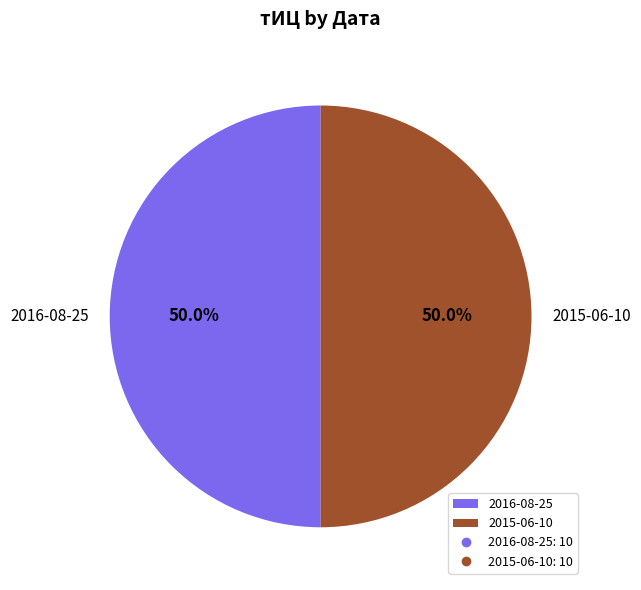

What percentage is NOT represented by 2016-08-25?

50.0%